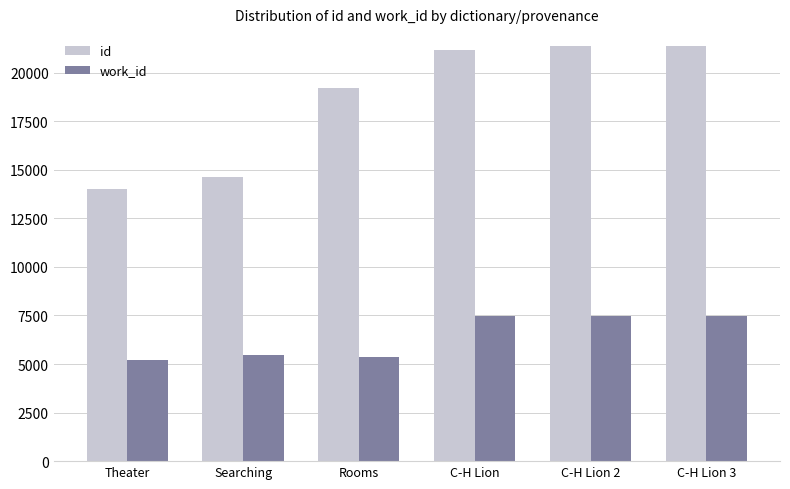

What is the minimum value for id?

14005